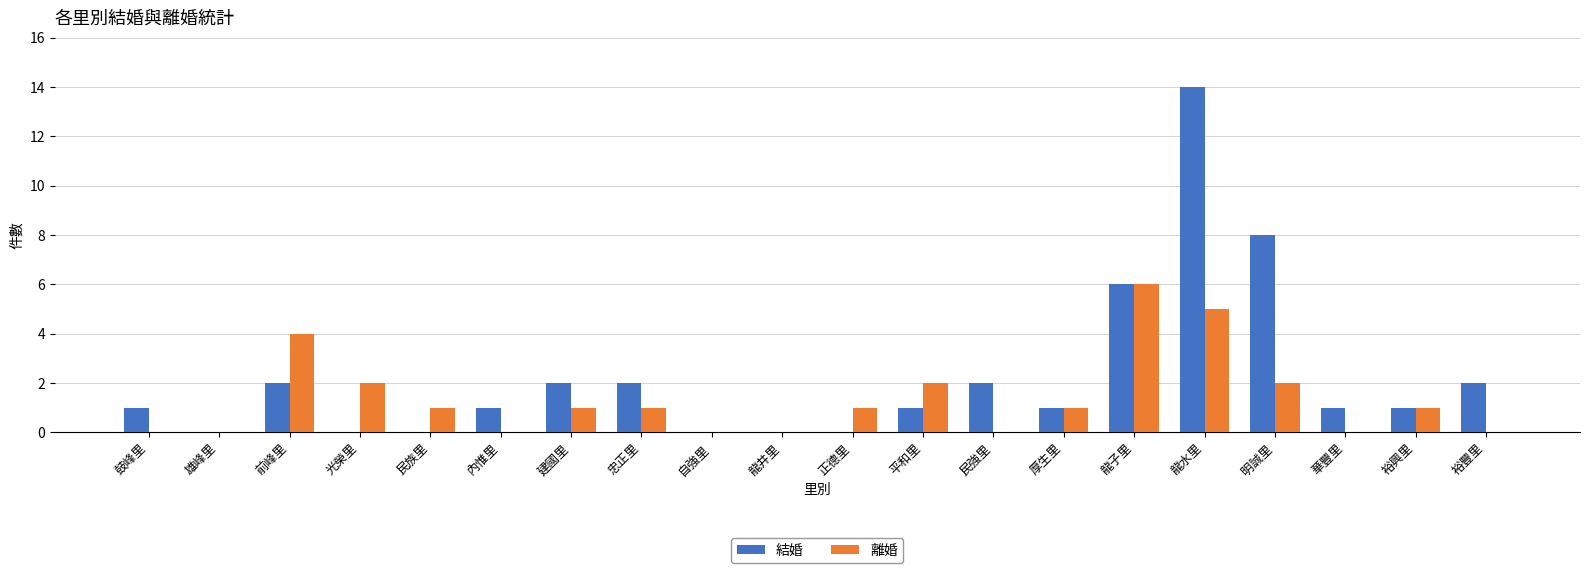

Where does the 離婚 series first go above 1?

前峰里